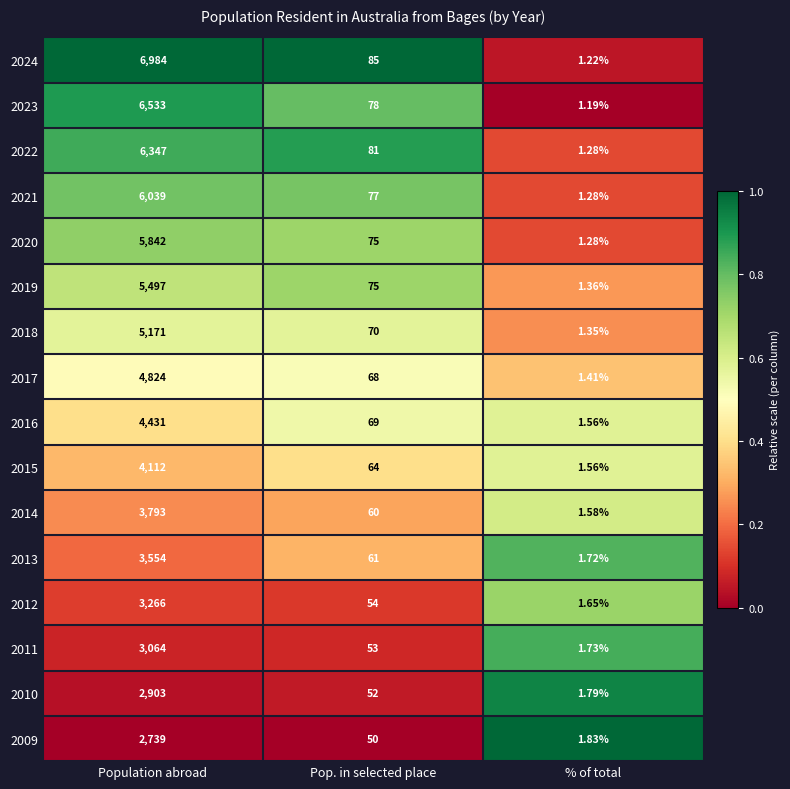

At which label does 2020 reach its minimum?

% of total